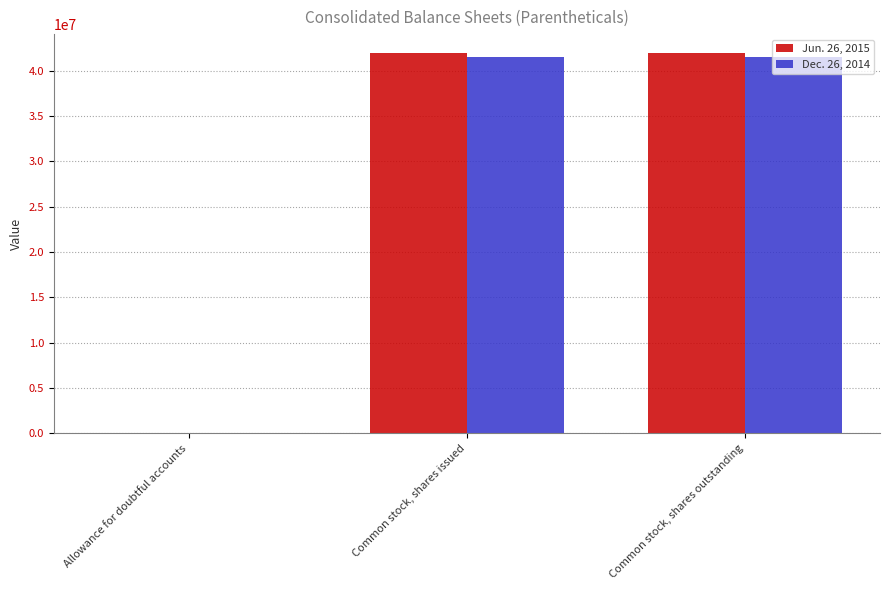

Reading left to right, transcribe all the data shown in this chart.

Jun. 26, 2015: Allowance for doubtful accounts=7226	Common stock, shares issued=41962000	Common stock, shares outstanding=41962000
Dec. 26, 2014: Allowance for doubtful accounts=7603	Common stock, shares issued=41530000	Common stock, shares outstanding=41530000